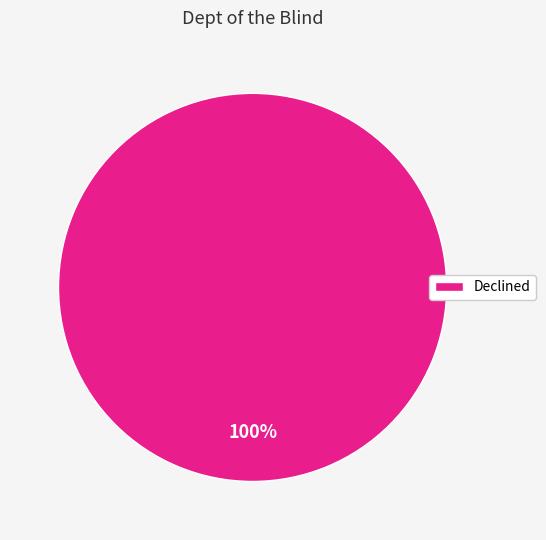

Does Declined represent more than half of the total?

Yes